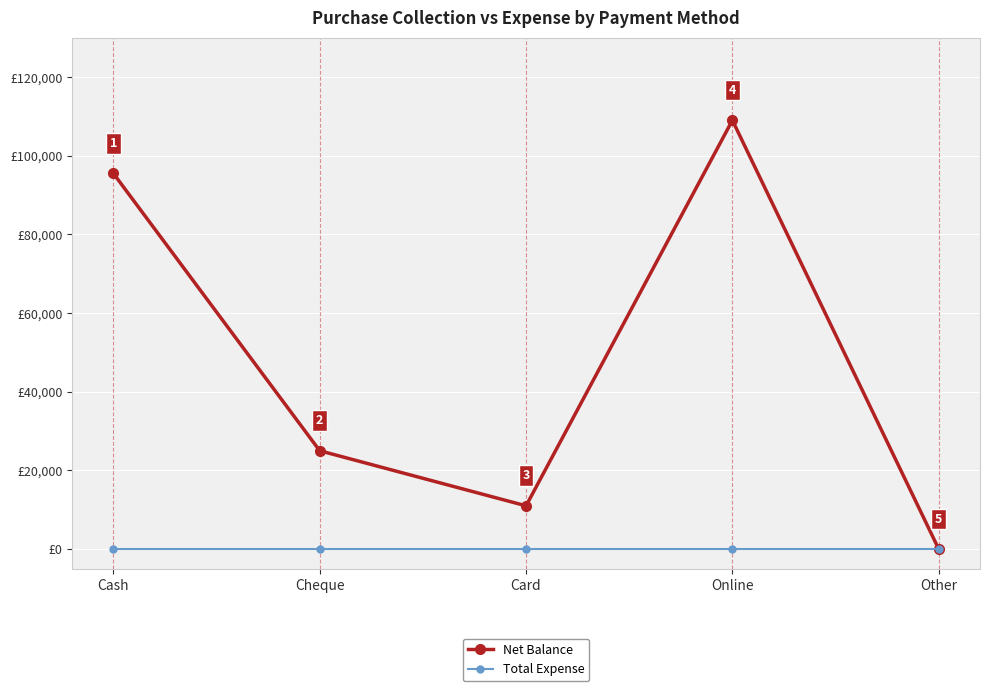

Is the value of Total Expense at Cheque greater than the value of Net Balance at Cheque?

No